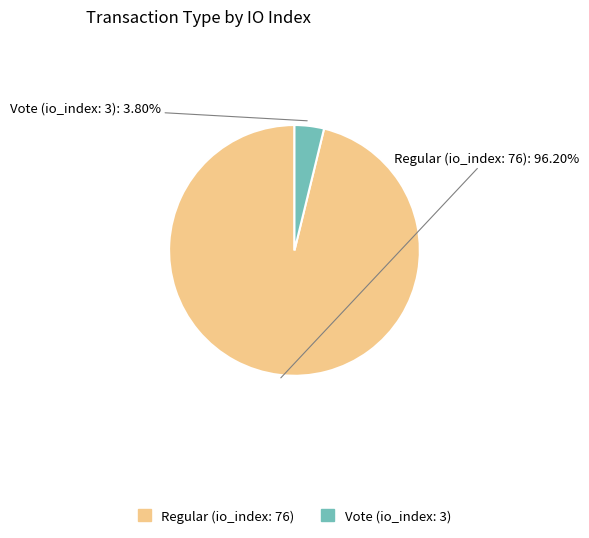

What portion of the pie excludes Vote (io_index: 3)?

96.2%